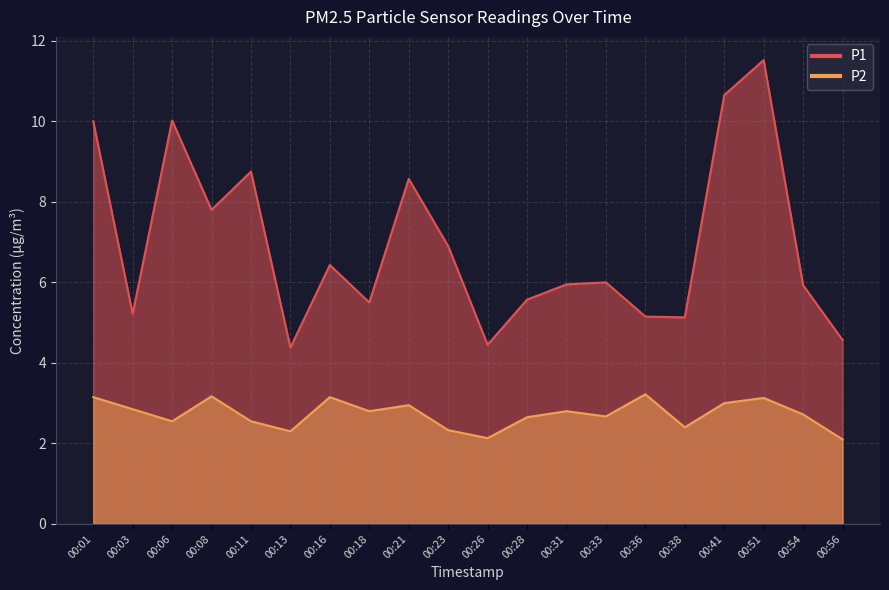

At which category does P2 reach its first local peak?

00:08